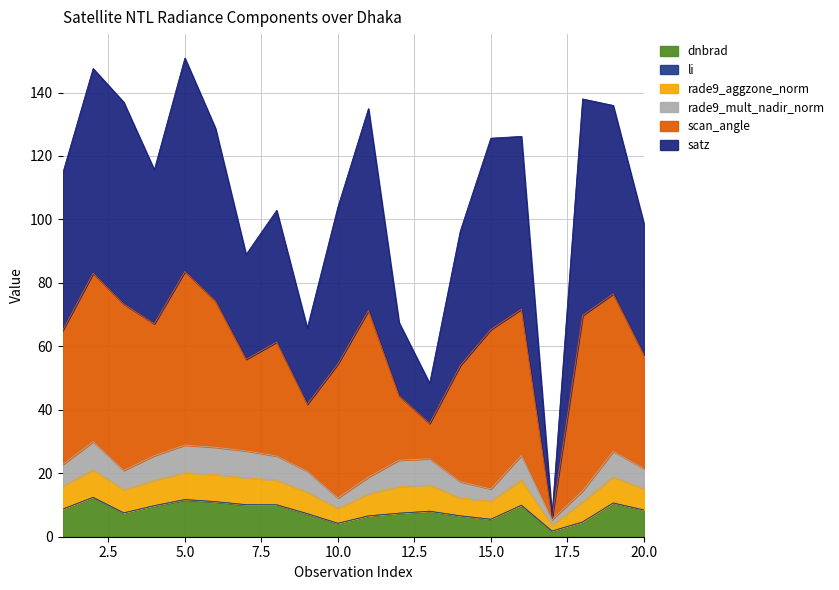

What is the highest value of the dnbrad series?

12.4